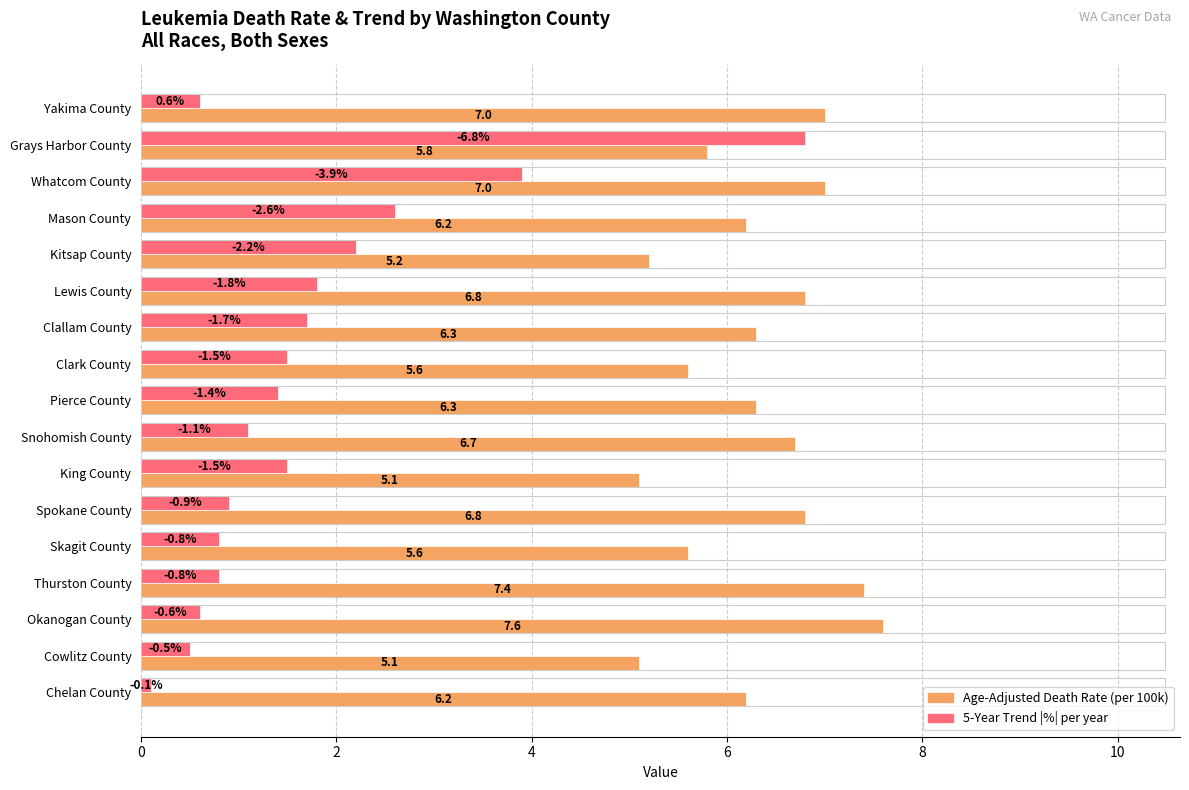

At which category does the chart reach its minimum across all series?

Chelan County